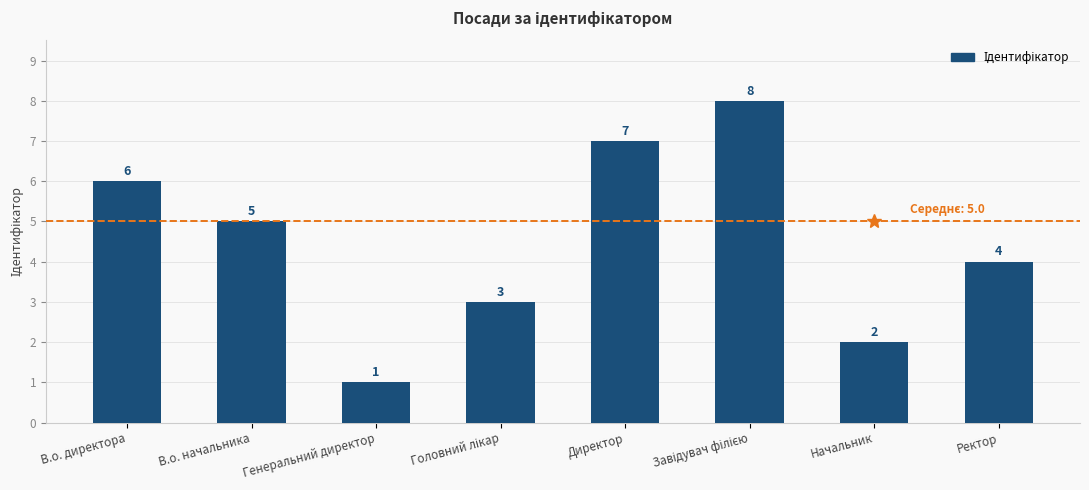

Are the bars horizontal?

No